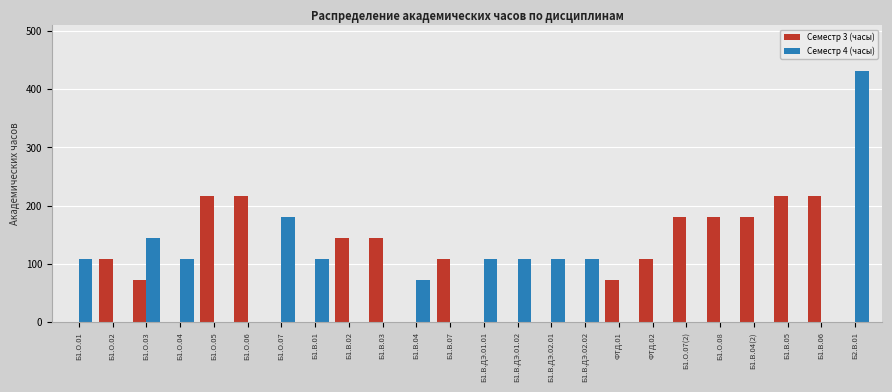

Is the value of Семестр 3 (часы) at ФТД.02 greater than the value of Семестр 4 (часы) at Б1.О.08?

Yes